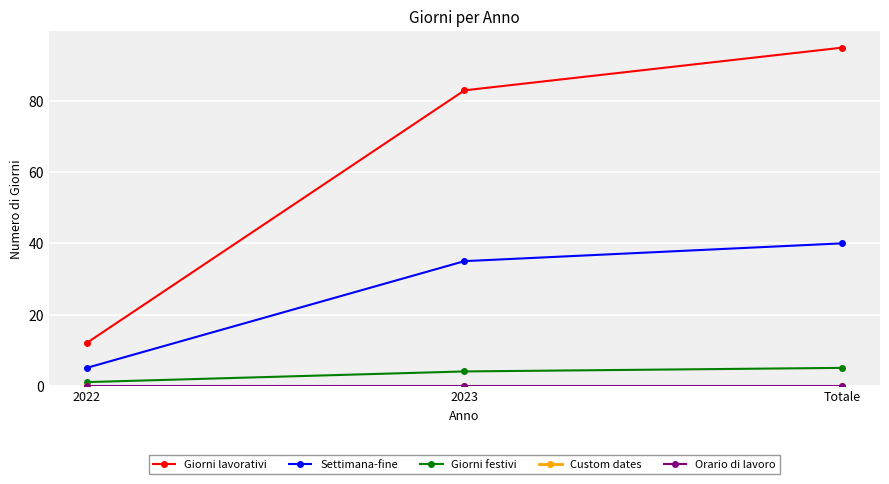

Is this an area chart (filled region under the line)?

No